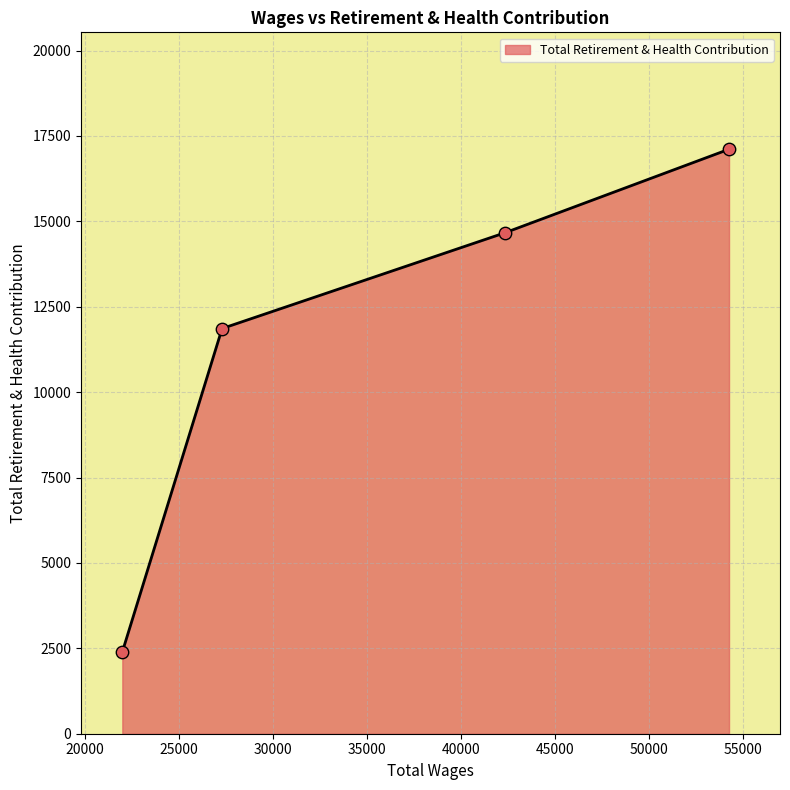

True or false: the data has more than 2 interior local peaks.

False